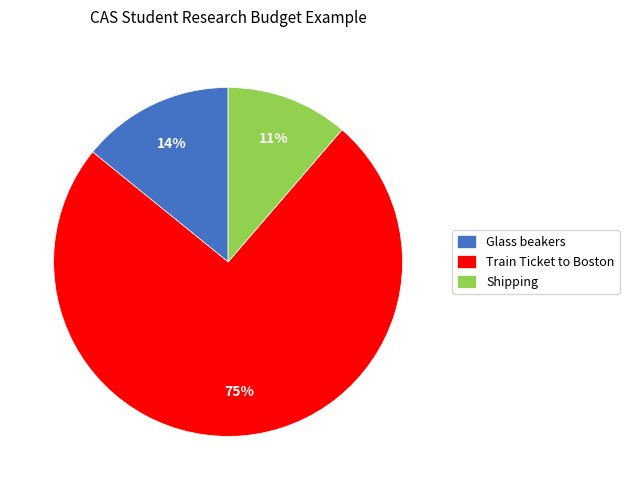

Which slice is the largest?

Train Ticket to Boston